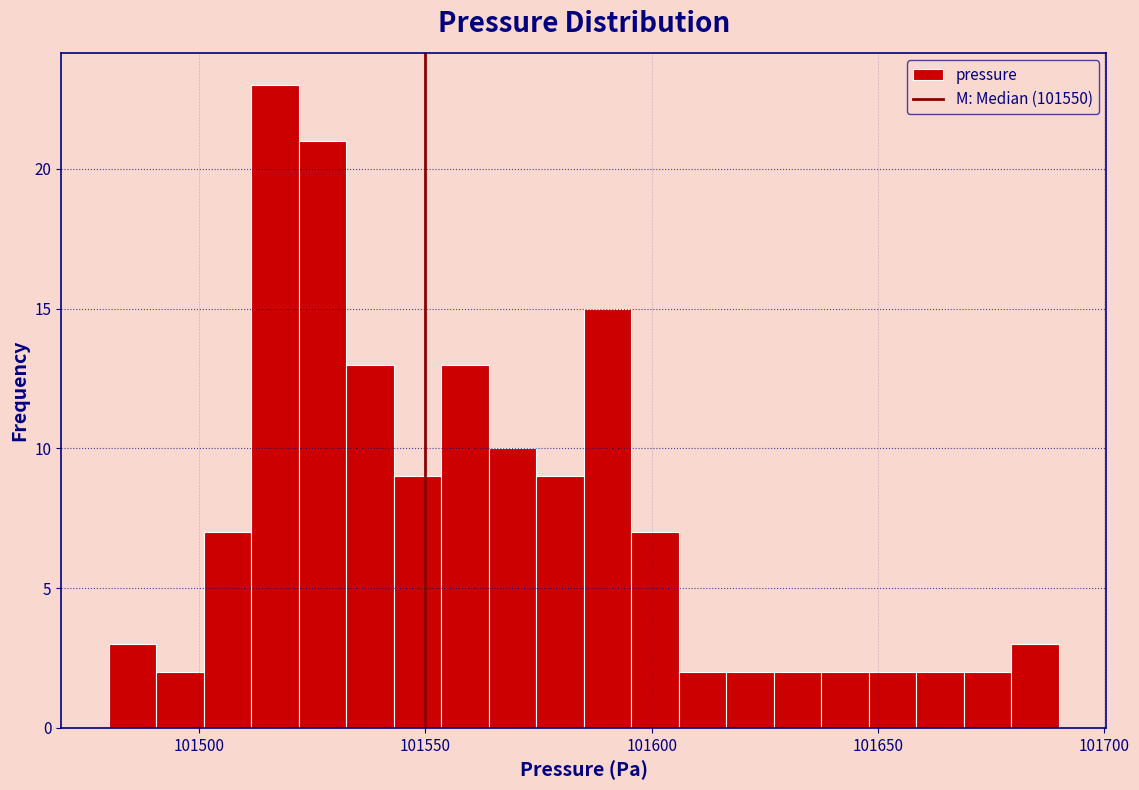

Read against the x-axis, roughly where is the centre of the tallest bar?

101515